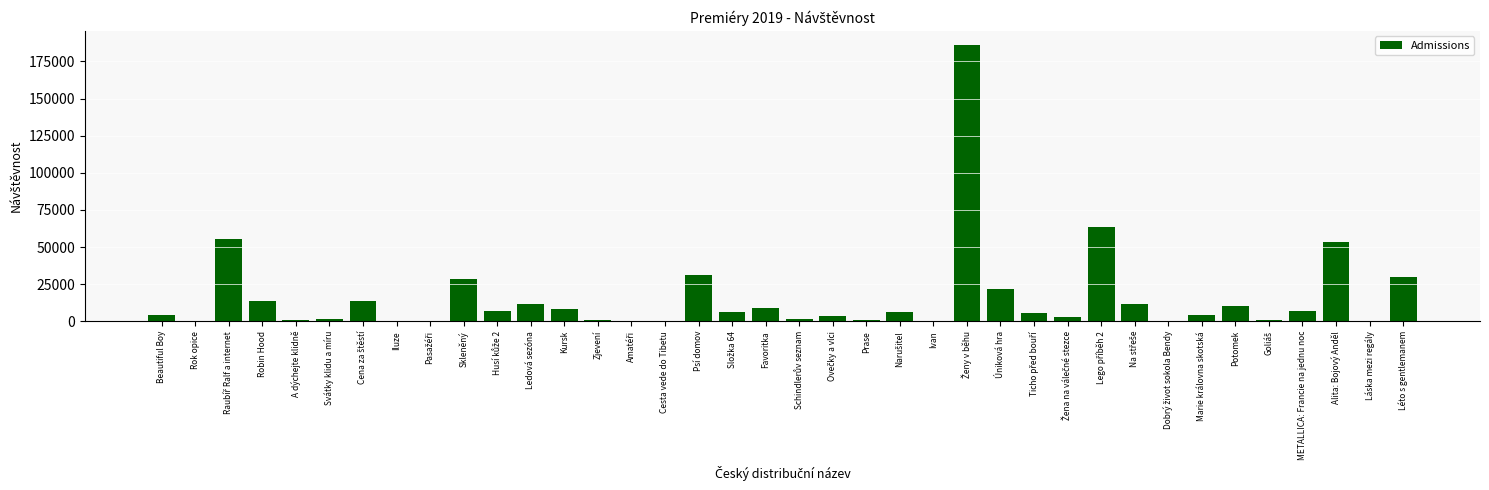

True or false: the data shows 11520 at Ledová sezóna.

True